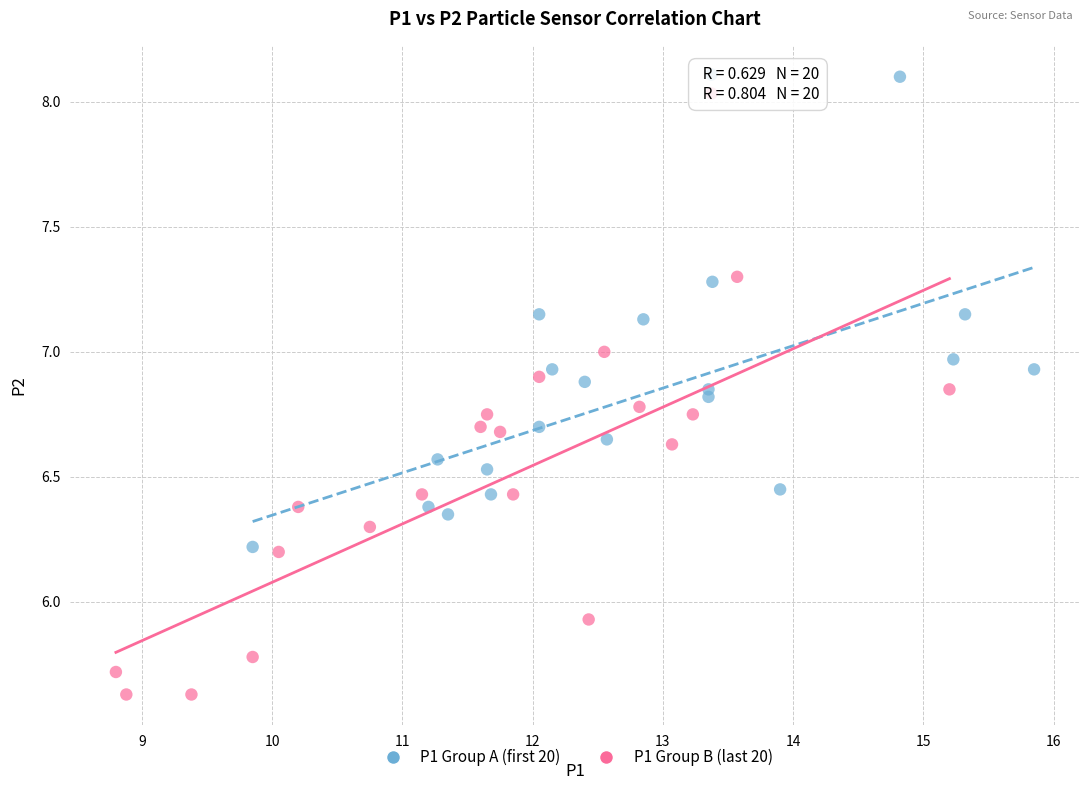

What are all the series names shown in the legend?

P1 Group A (first 20), P1 Group B (last 20)